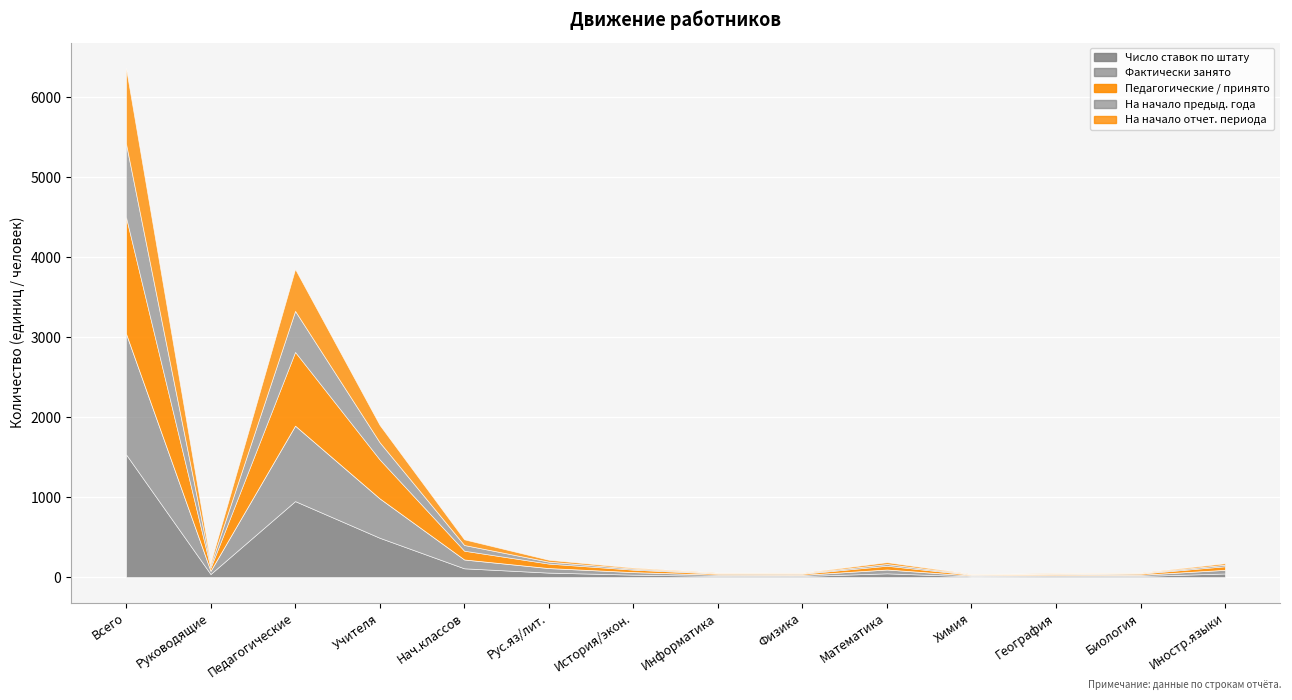

How many values in the Численность на начало предыд. series exceed 44?

7